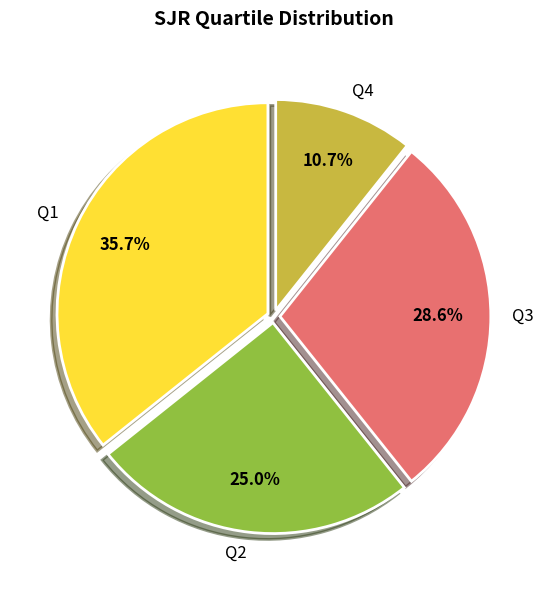

To the nearest percent, what portion does Q4 represent?

11%